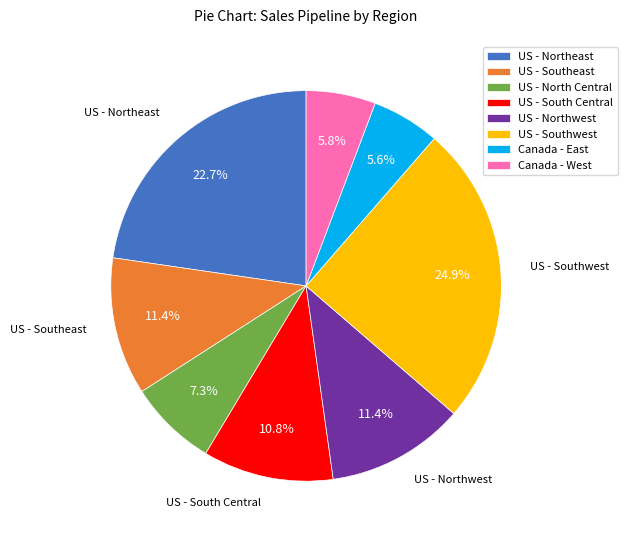

Does US - North Central represent more than half of the total?

No